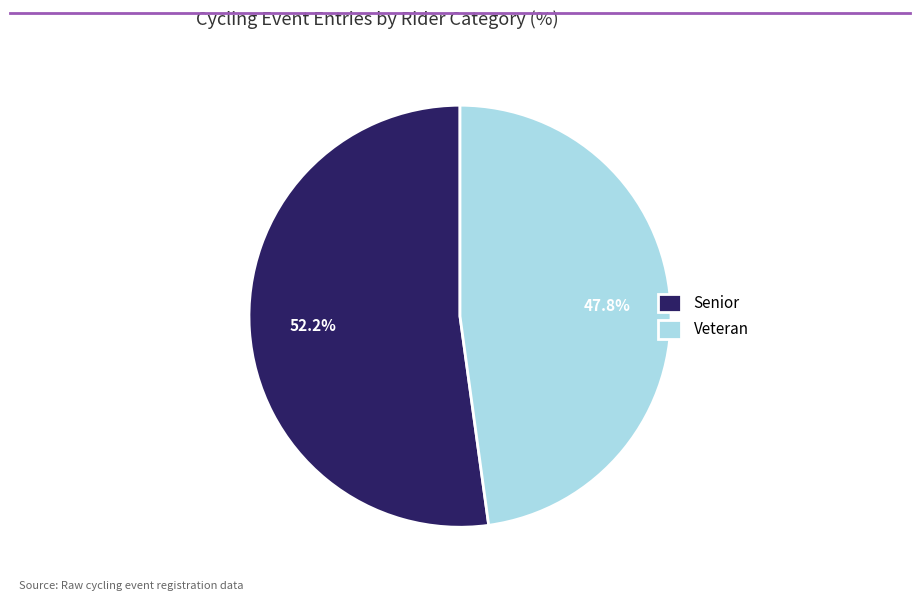

Between Senior and Veteran, which is larger?

Senior